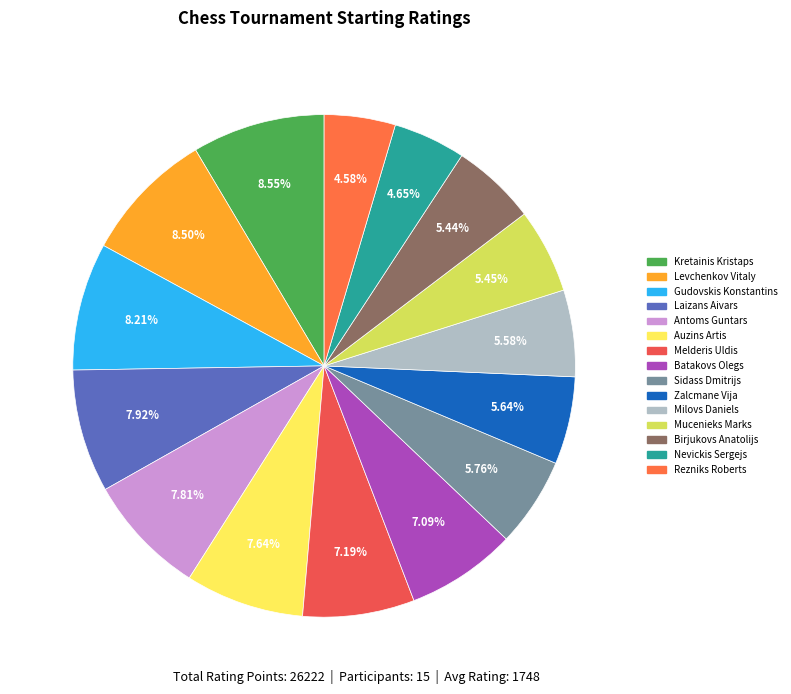

How many segments does this pie chart have?

15